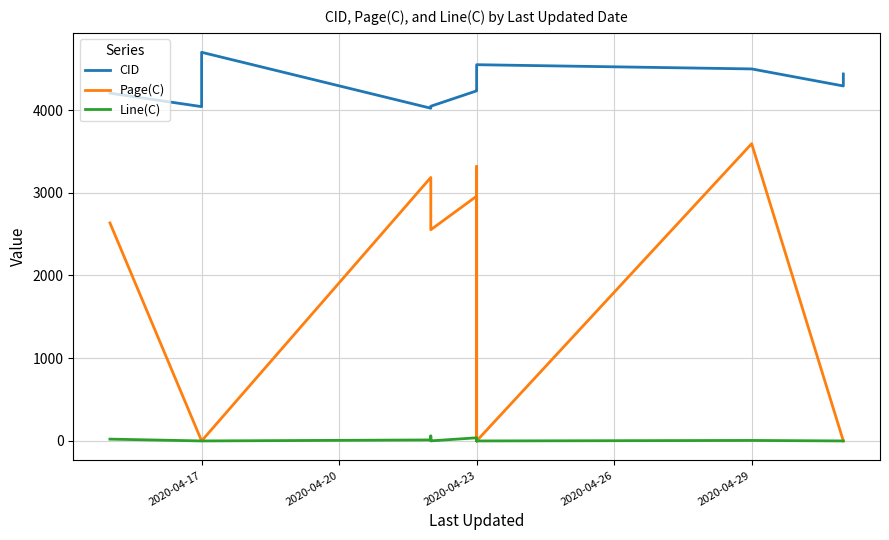

The value of Line(C) at 2020-04-17 is 0. True or false?

True